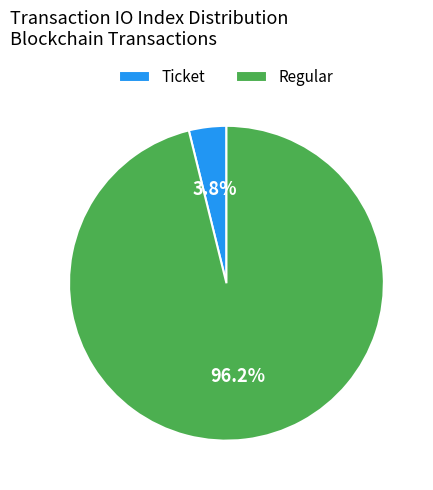

Count the number of slices in the pie.

2